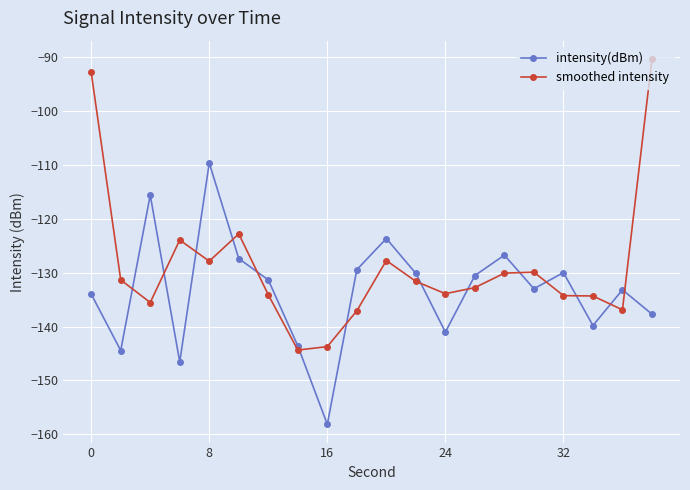

Which series has the largest total across all categories?

smoothed intensity